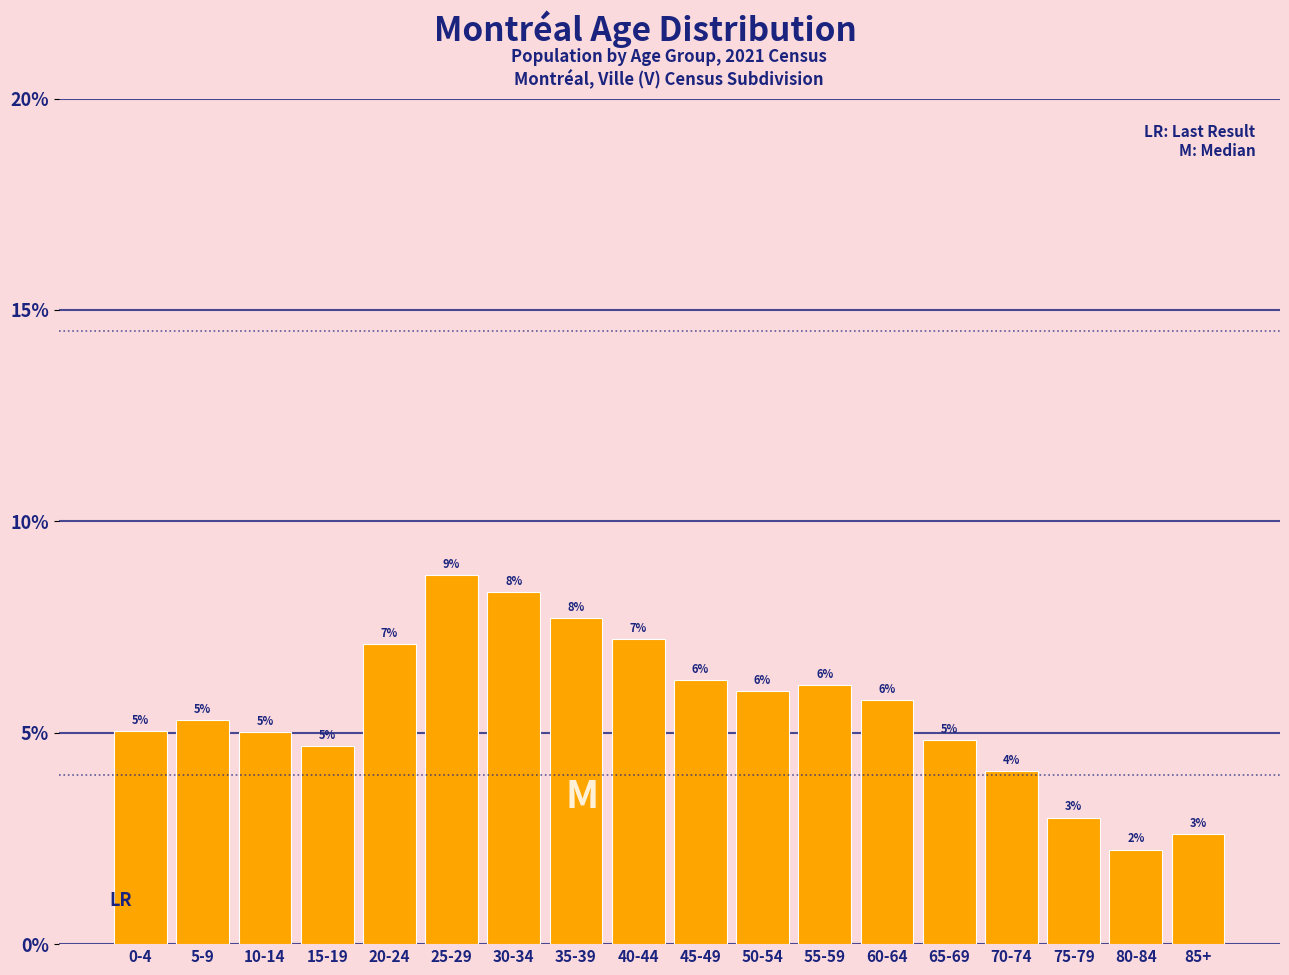

The chart shows a value of 2.7 at 20-24. True or false?

False